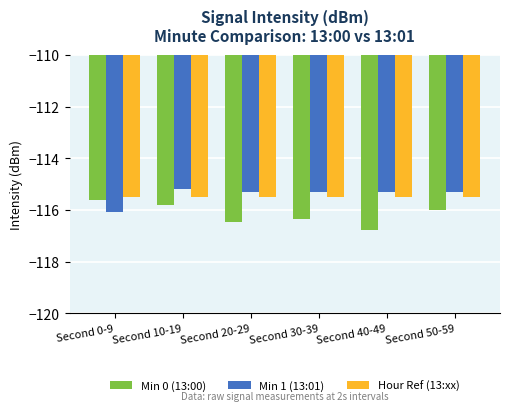

True or false: Min 1 (13:01) has a value of -115.3 at Second 50-59.

True